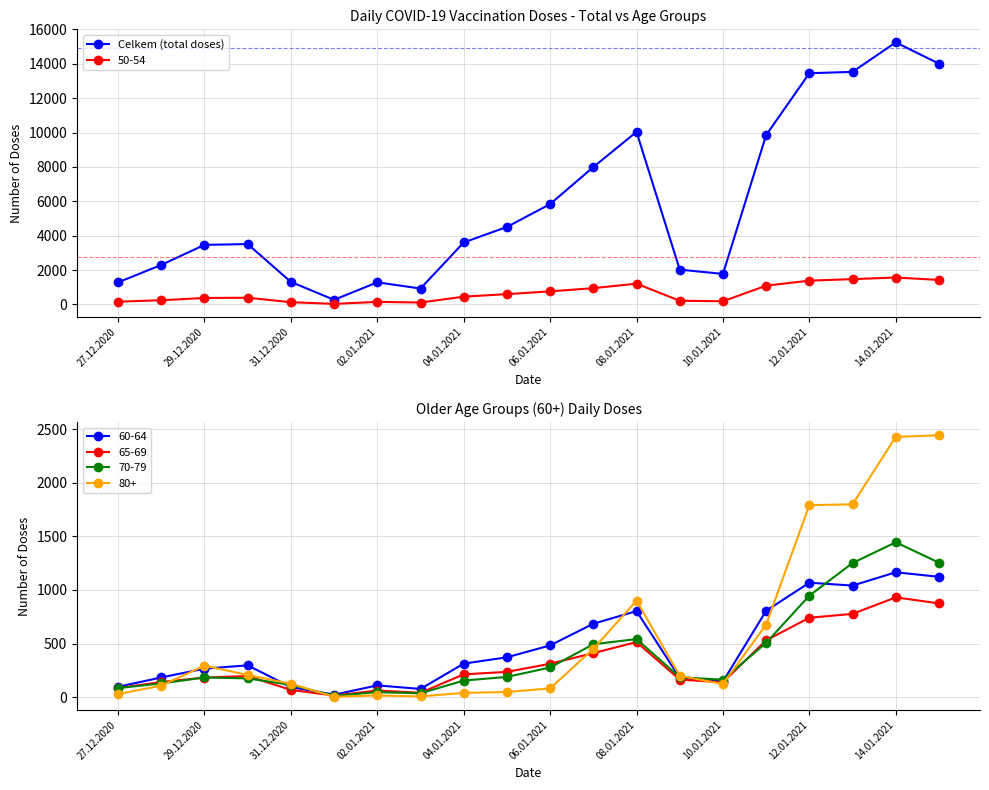

Reading right to left, transcribe all the data shown in this chart.

14005	15240	13527	13448	9851	1777	2029	10036	7991	5838	4509	3607	927	1290	271	1312	3514	3467	2301	1286